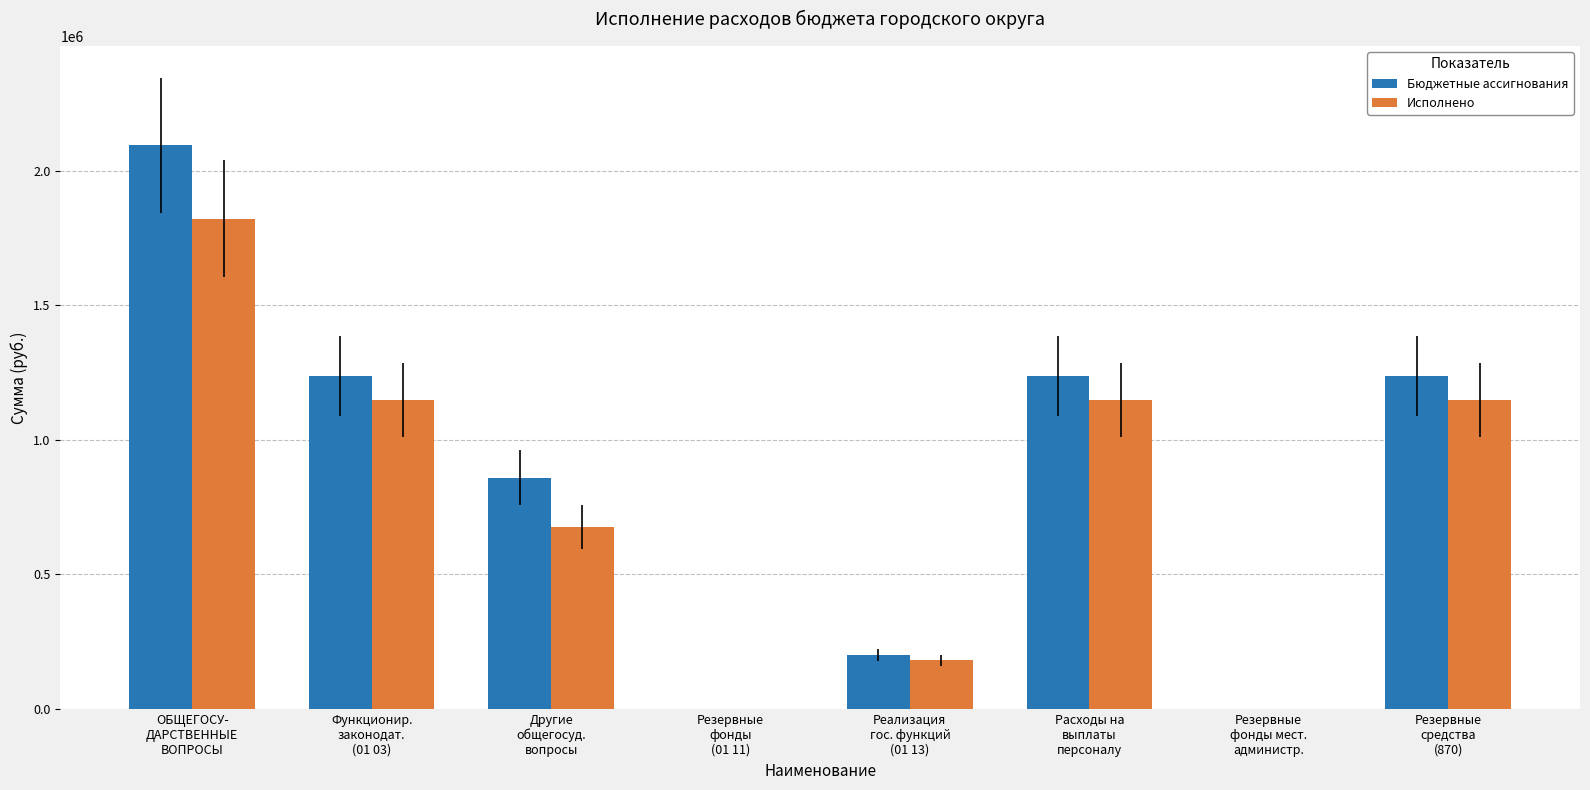

The value of Бюджетные ассигнования at Резервные
средства
(870) is 1236000.0. True or false?

True